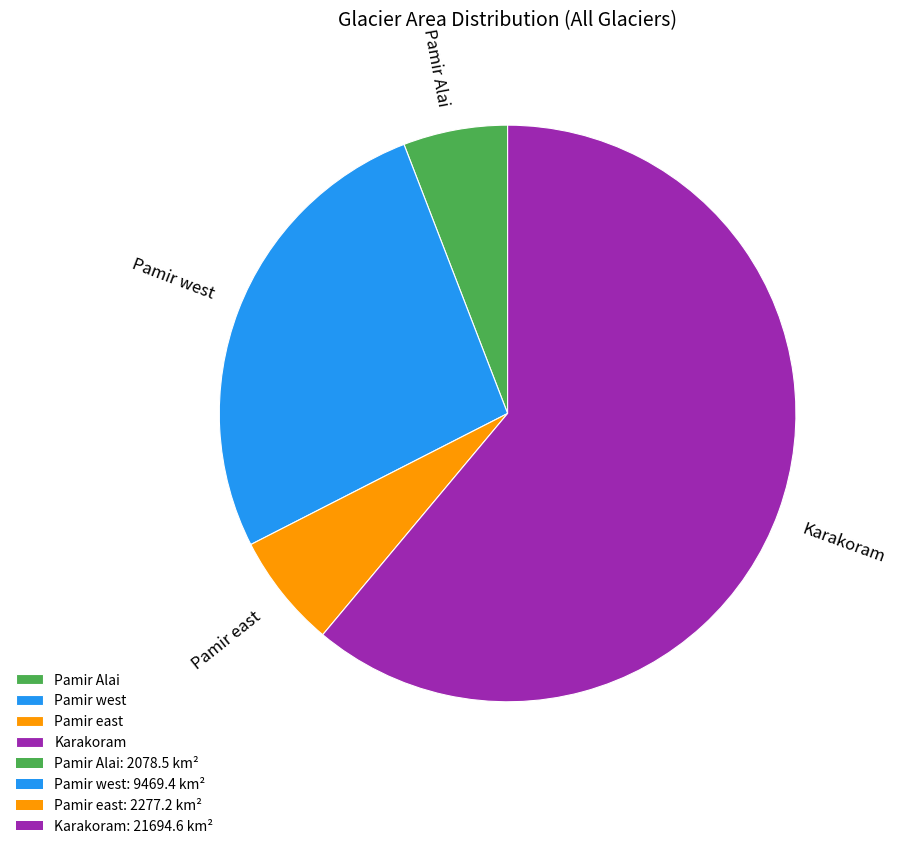

Which slice represents more than half of the pie?

Karakoram